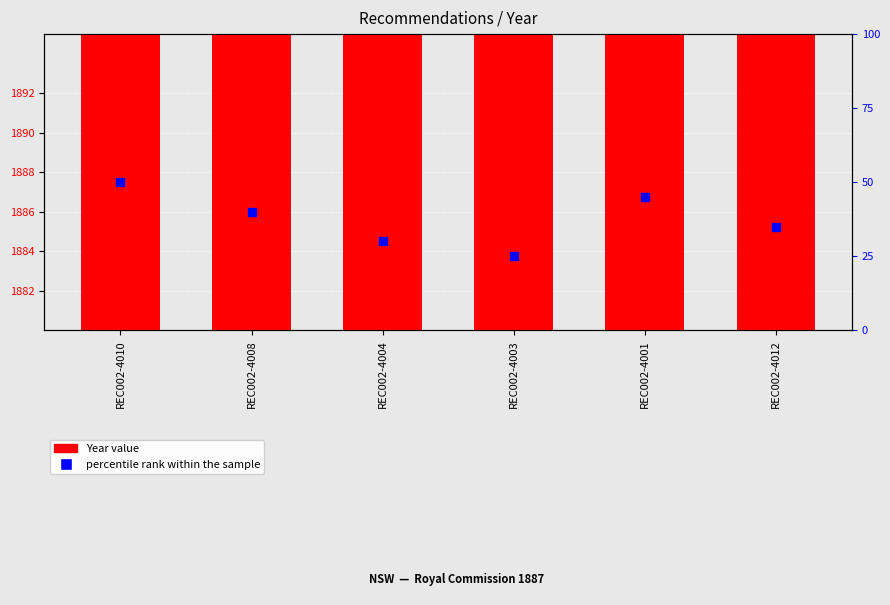

Which series contains the highest Y value?

Year value